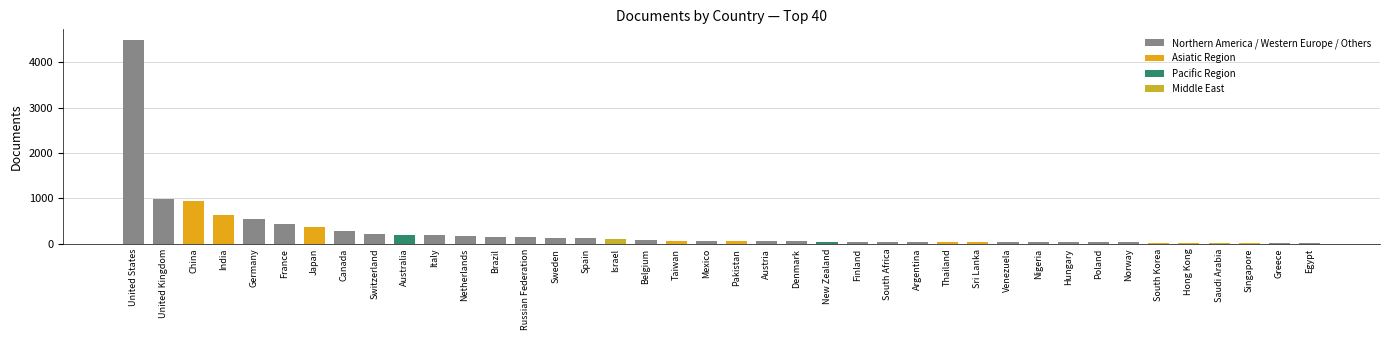

True or false: the data shows 4501 at United States.

True